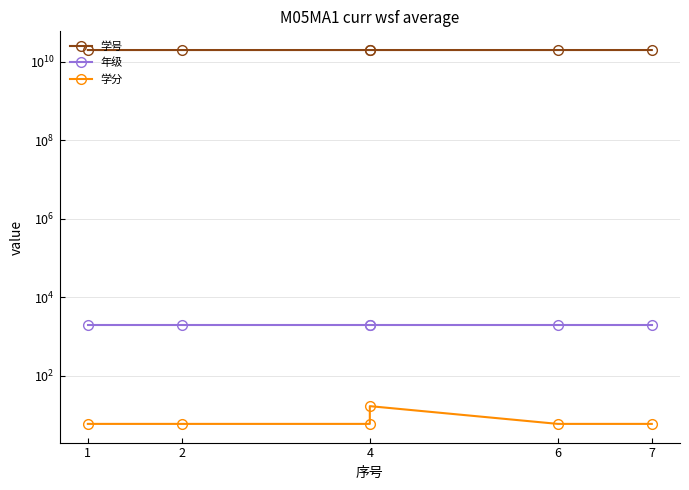

True or false: 学号 has a value of 30828664944 at 6.

False